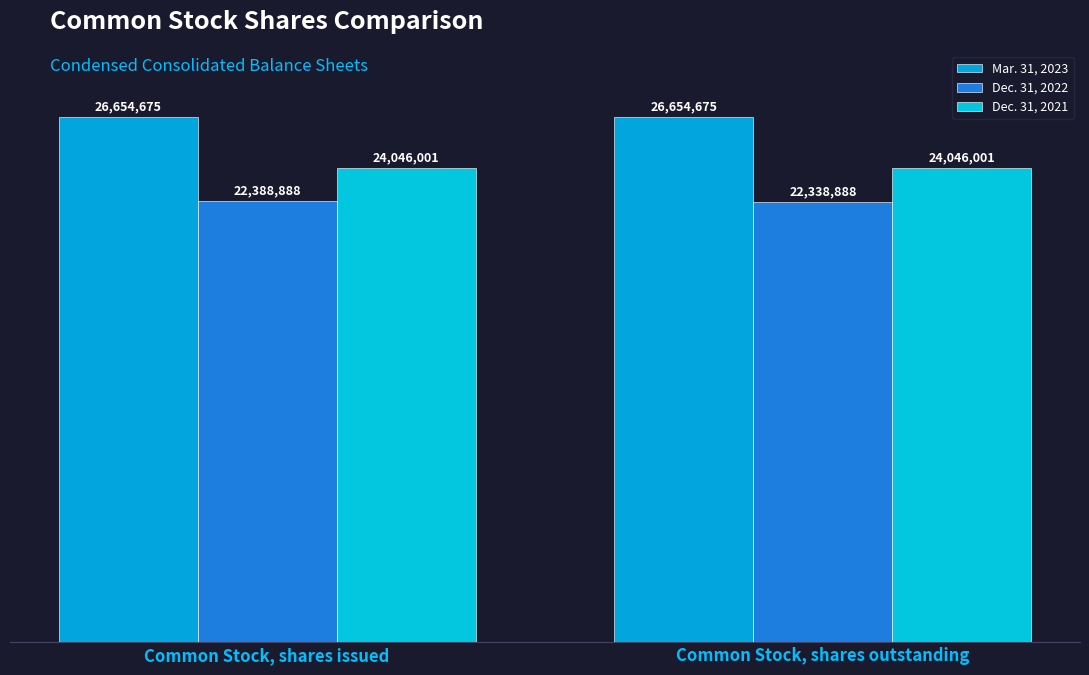

True or false: Mar. 31, 2023 has a value of 39601739 at Common Stock, shares outstanding.

False